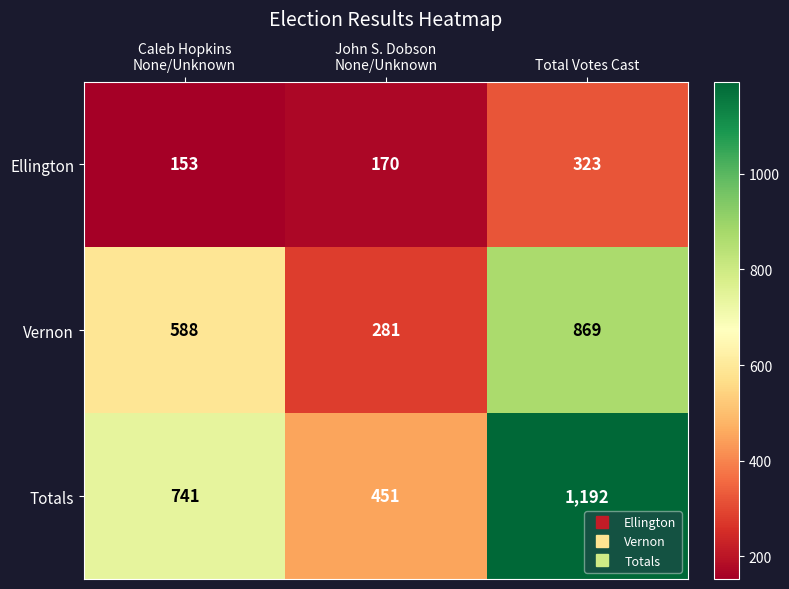

How many values in the Ellington series are below 170?

1